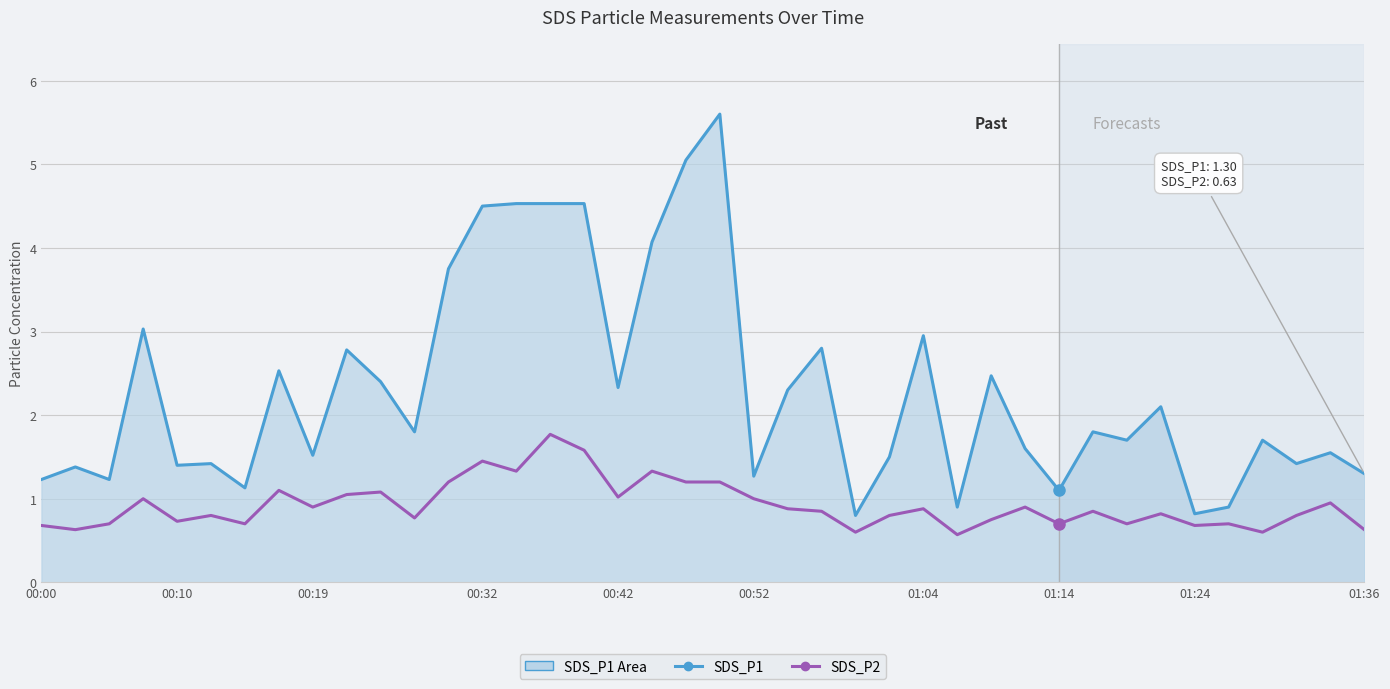

What is the difference between the maximum and minimum values in the SDS_P2 series?

1.2